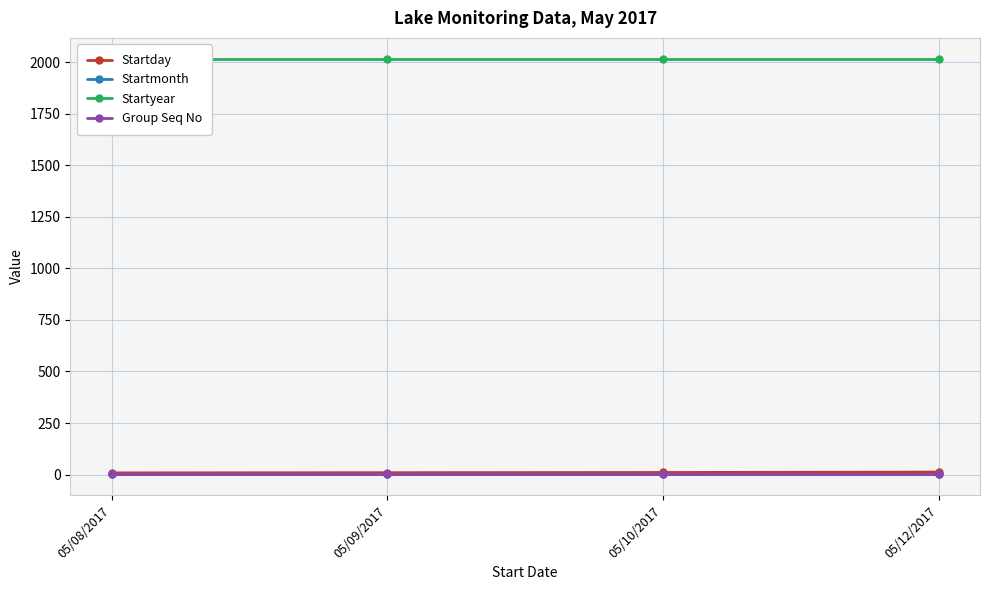

What is the label of the 4th point from the right?

05/08/2017